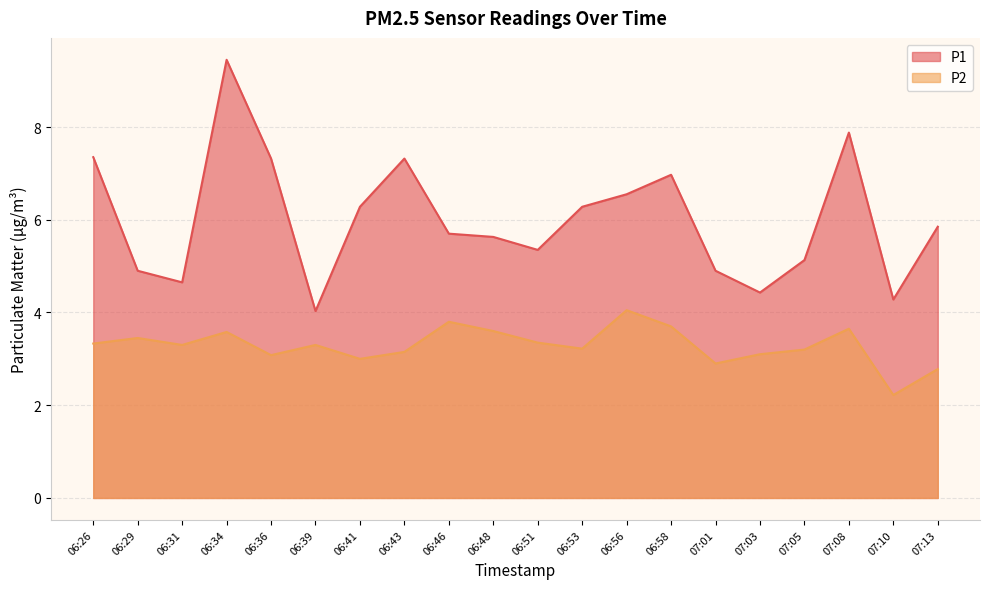

Which category has the highest value in the P2 series?

06:56